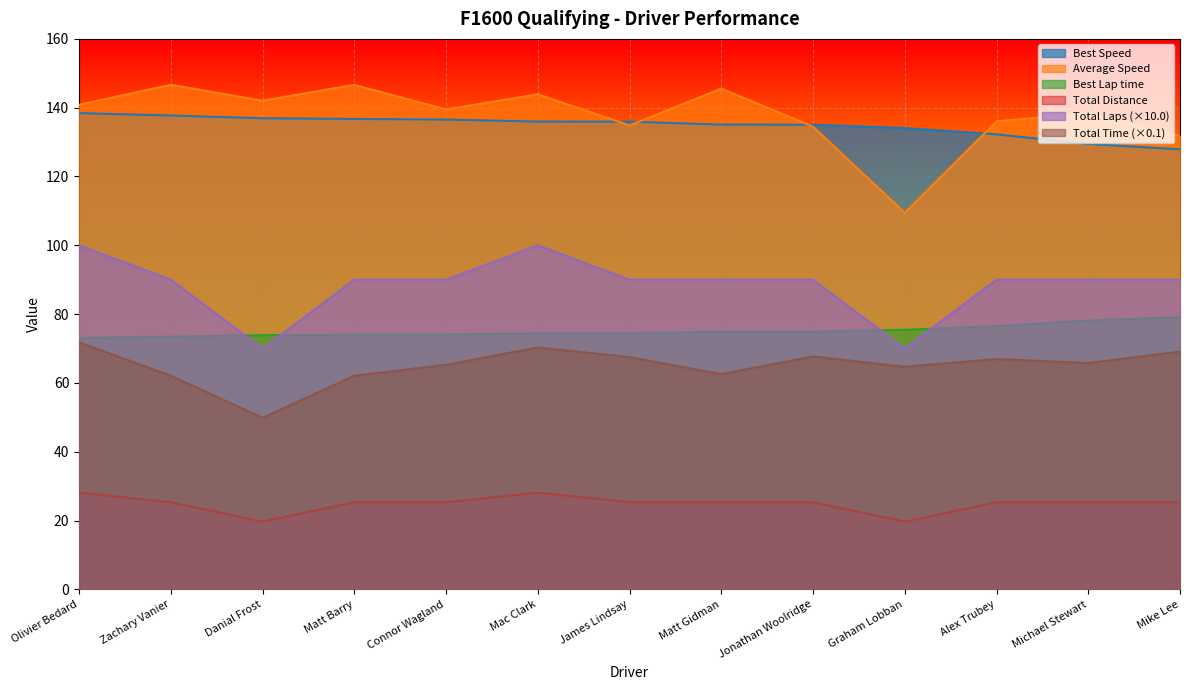

Rank the series at Michael Stewart from lowest to highest value.

Total Distance, Total Time (×0.1), Best Lap time, Total Laps (×10.0), Best Speed, Average Speed